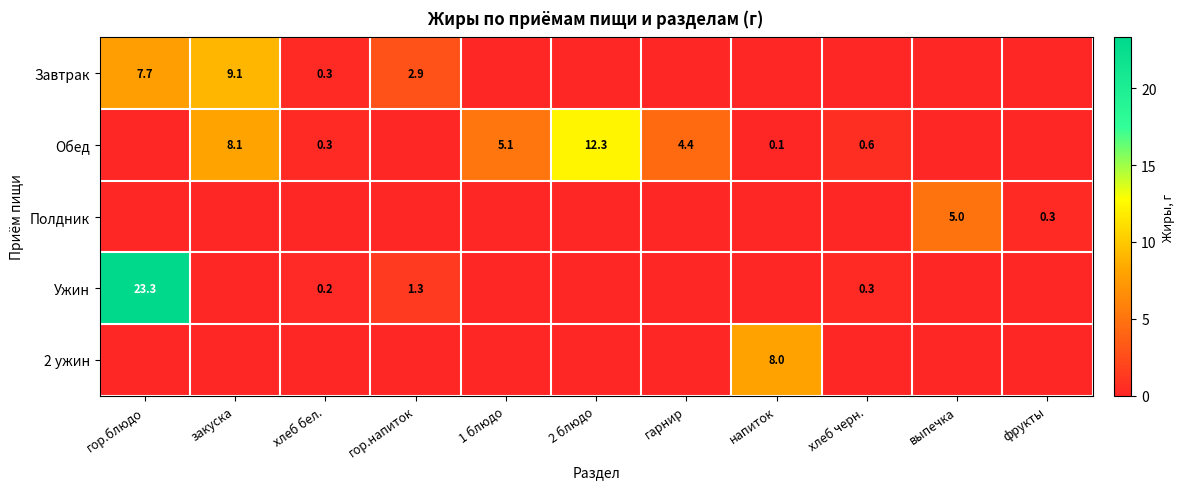

Is it true that 2 ужин equals 8.0 at напиток?

True